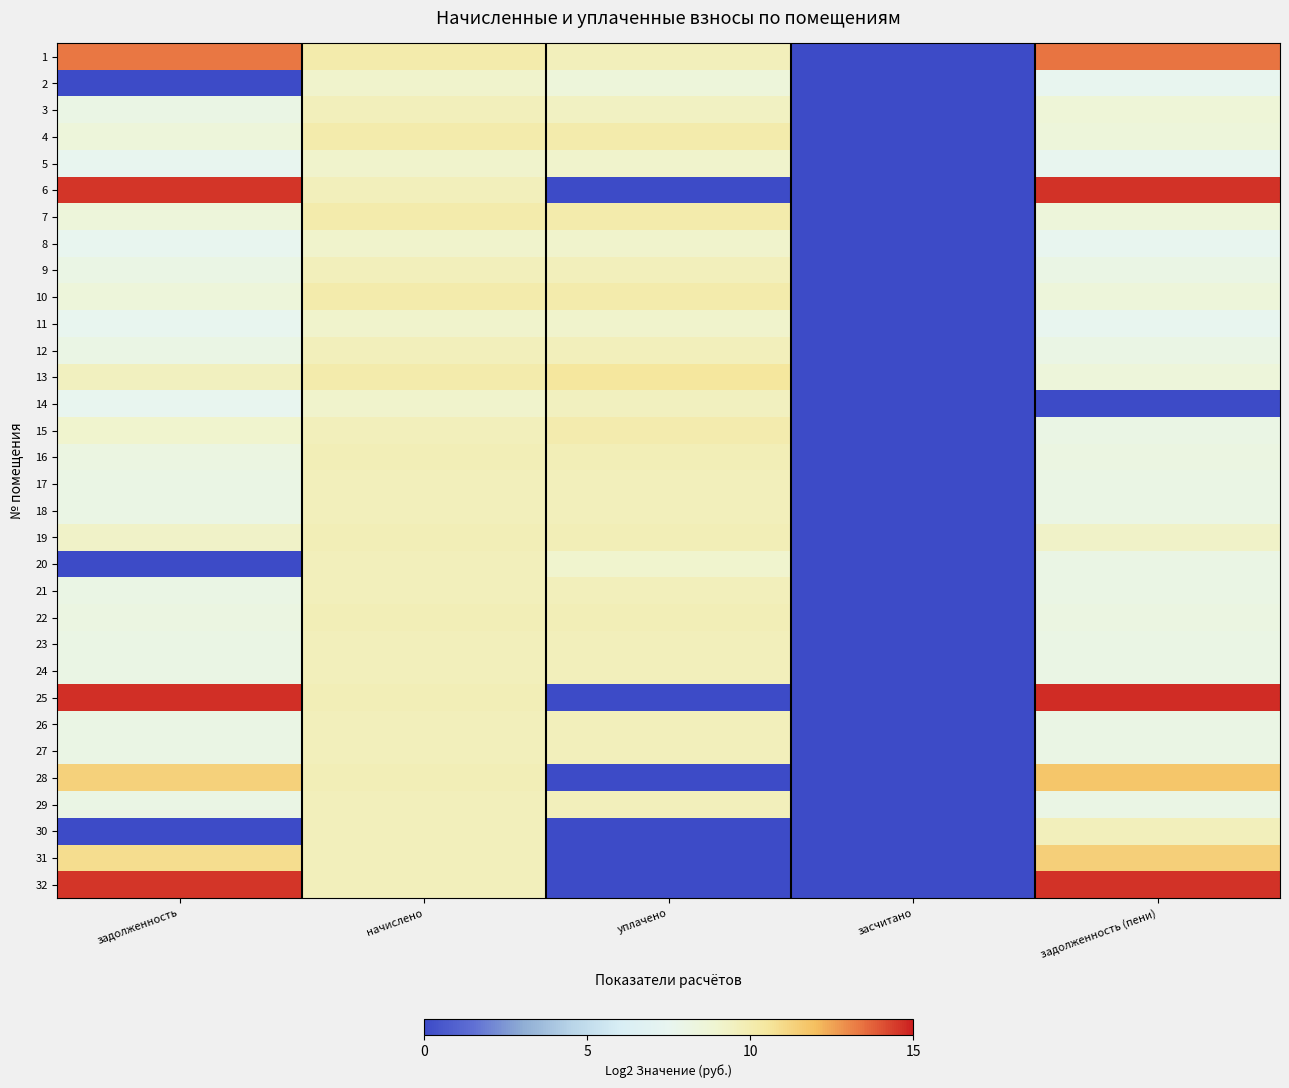

Which has a higher value, уплачено or начислено?

начислено